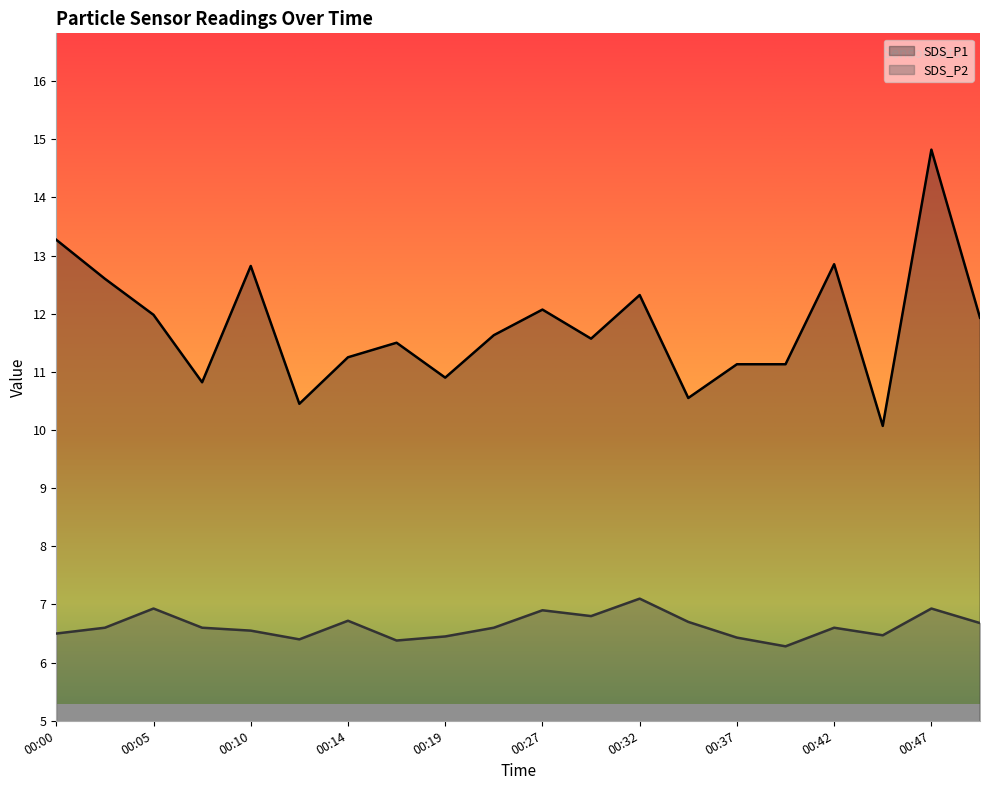

Reading left to right, what are all the values shown in this chart?

SDS_P1: 00:00=13.3	00:02=12.6	00:05=12.0	00:07=10.8	00:10=12.8	00:12=10.4	00:14=11.2	00:17=11.5	00:19=10.9	00:25=11.6	00:27=12.1	00:30=11.6	00:32=12.3	00:34=10.6	00:37=11.1	00:39=11.1	00:42=12.8	00:44=10.1	00:47=14.8	00:49=11.9
SDS_P2: 00:00=6.5	00:02=6.6	00:05=6.9	00:07=6.6	00:10=6.5	00:12=6.4	00:14=6.7	00:17=6.4	00:19=6.5	00:25=6.6	00:27=6.9	00:30=6.8	00:32=7.1	00:34=6.7	00:37=6.4	00:39=6.3	00:42=6.6	00:44=6.5	00:47=6.9	00:49=6.7